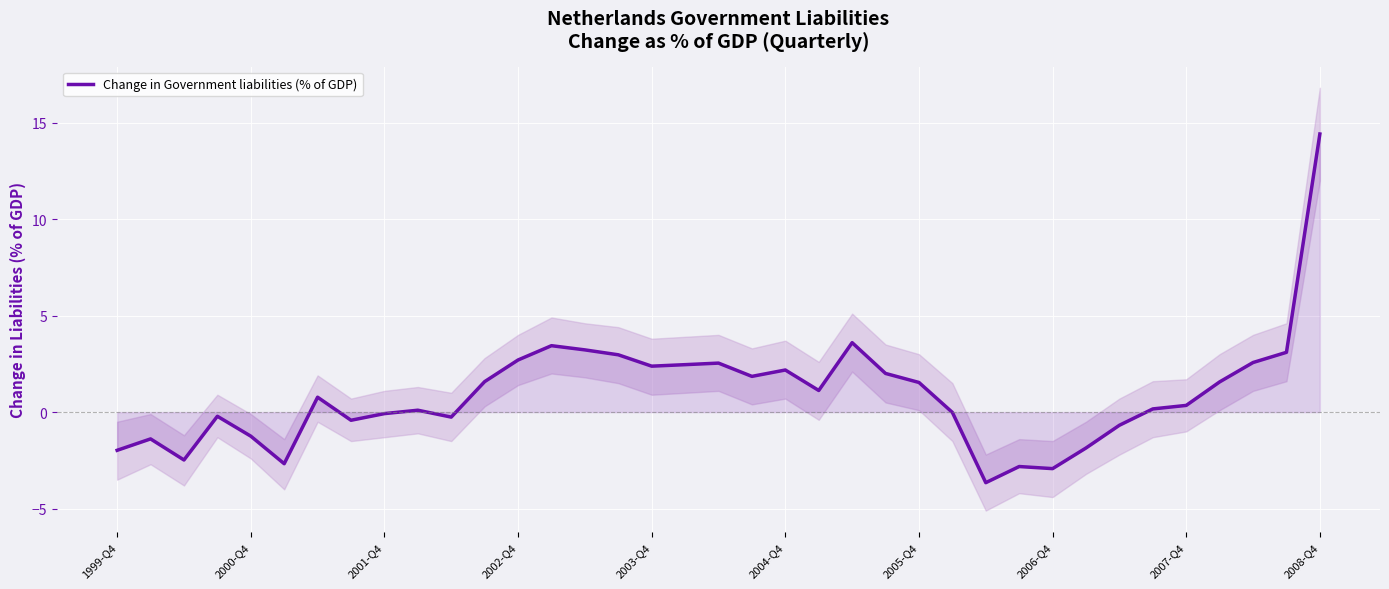

The chart shows a value of 2.5 at 17. True or false?

True